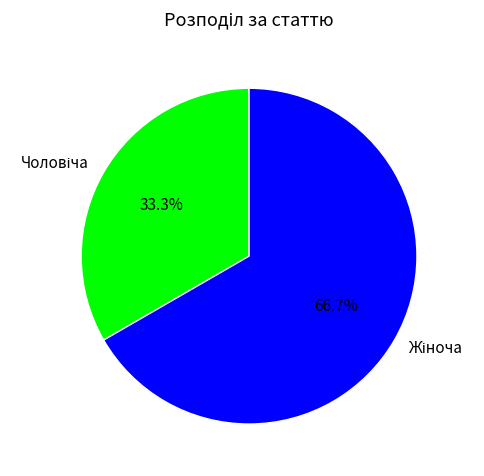

Does any single category account for the majority?

Yes